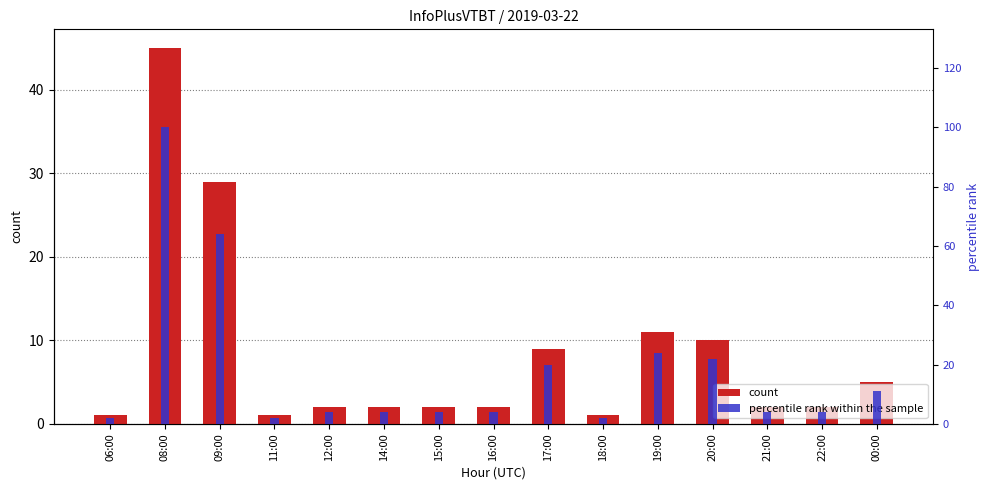

Which series changed the most between 19:00 and 22:00?

percentile rank within the sample